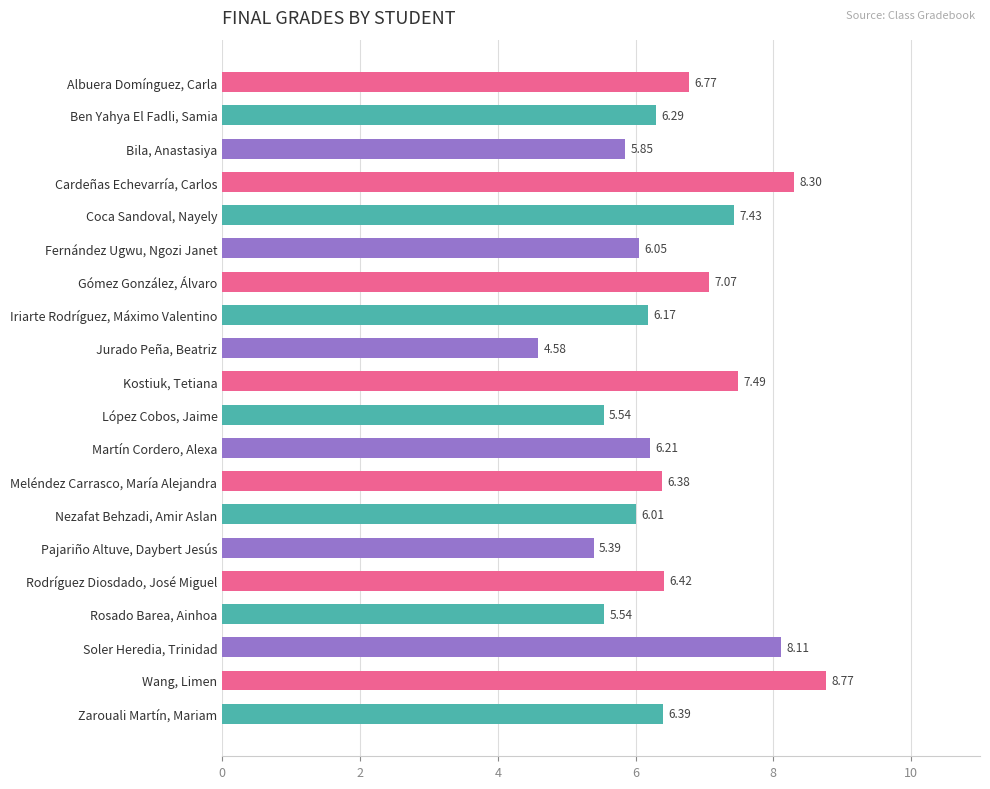

What is the maximum value shown in the chart?

8.8